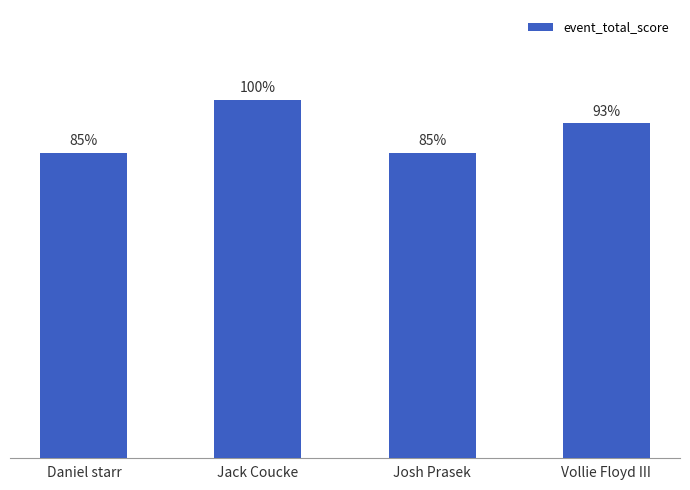

At which label does the data first exceed 56?

Jack Coucke